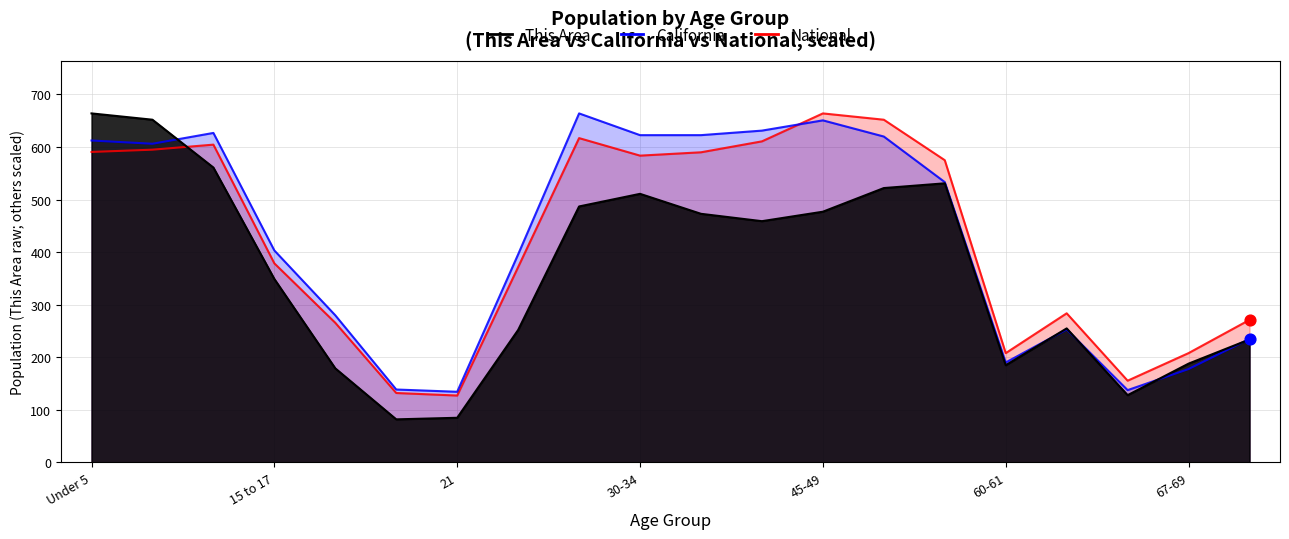

Which series contains the highest Y value?

This Area